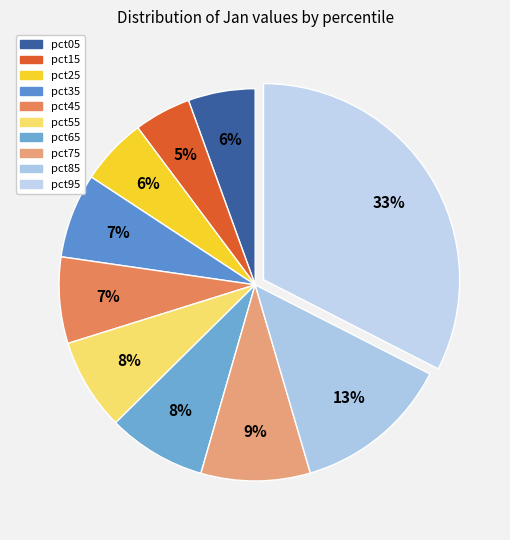

Is it true that pct75 is 20% of the pie?

False